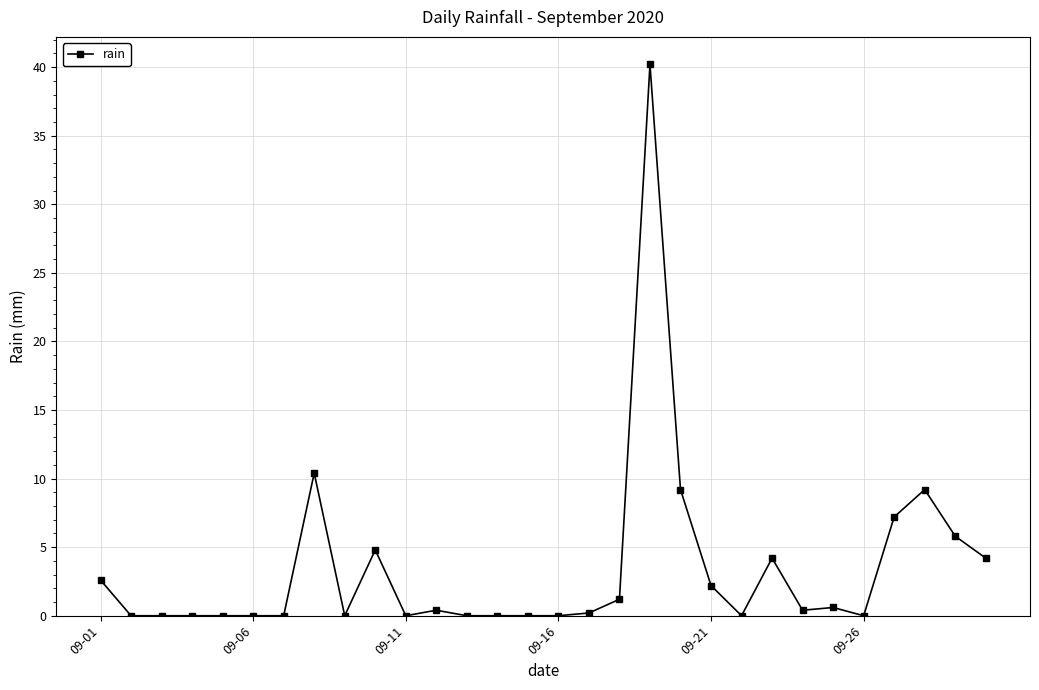

What is the sum of all values?

102.8